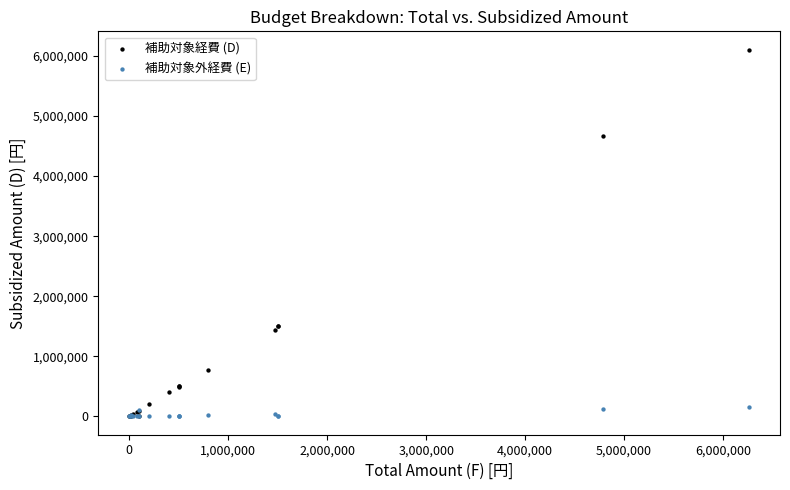

What are all the series names shown in the legend?

補助対象経費 (D), 補助対象外経費 (E)